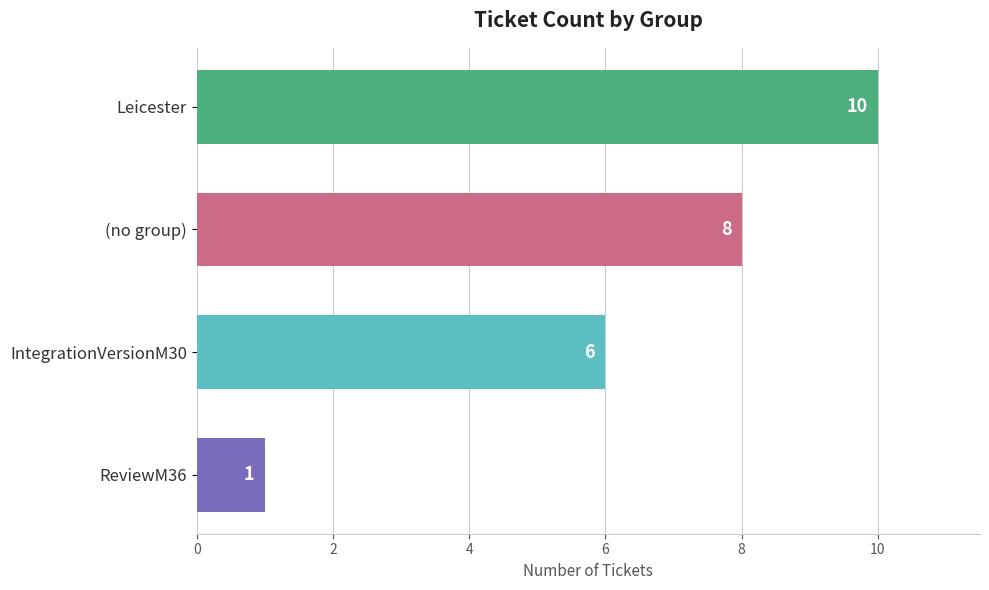

Reading top to bottom, extract all data points from this chart.

Leicester=10	(no group)=8	IntegrationVersionM30=6	ReviewM36=1